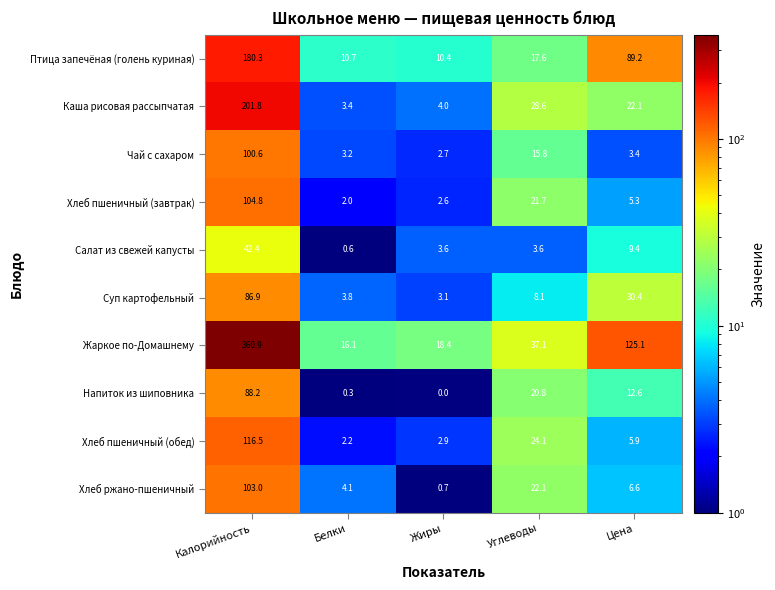

What is the sum of all Хлеб ржано-пшеничный values?

136.5